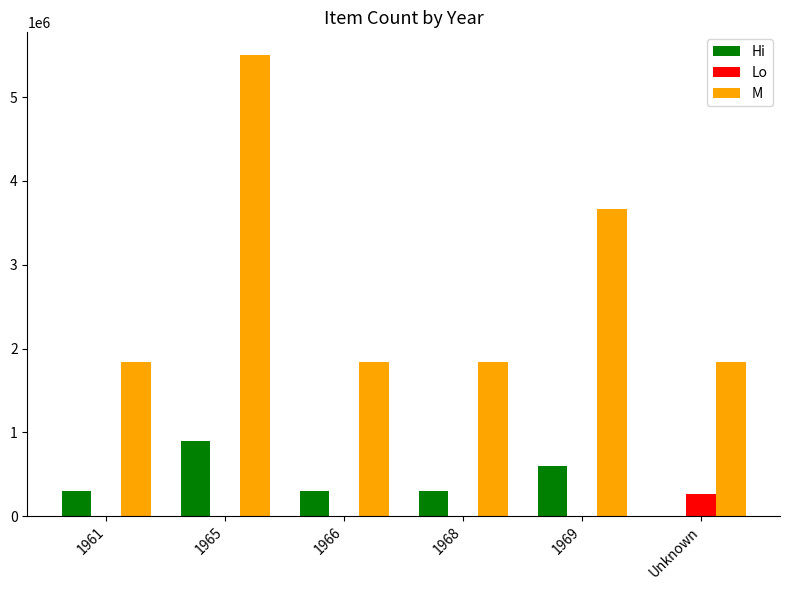

What are all the series names shown in the legend?

Hi, Lo, M